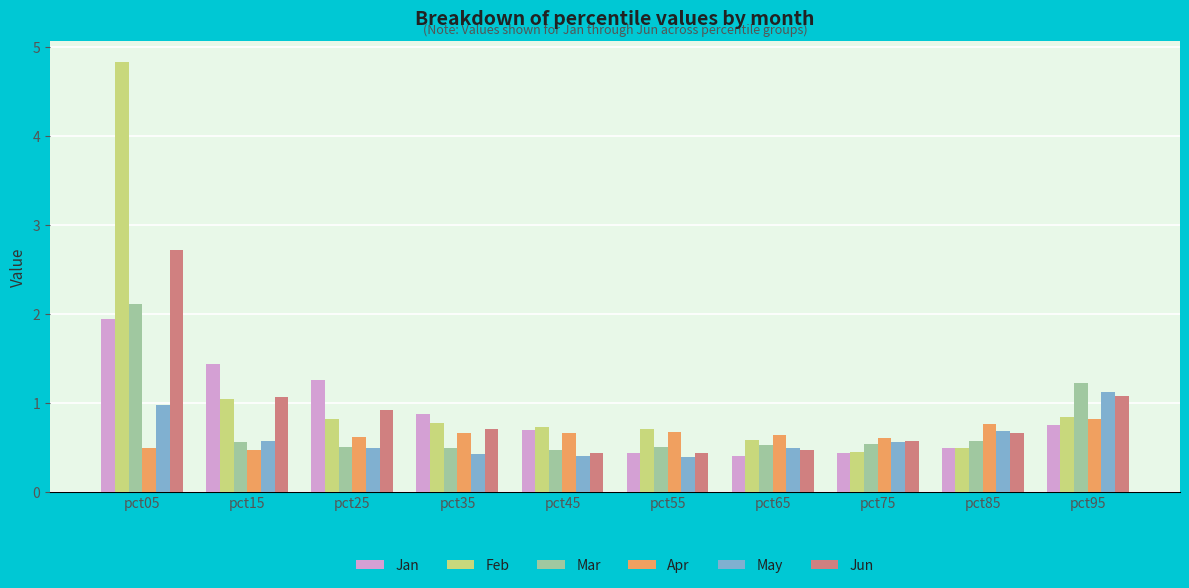

Is the value of Mar at pct55 greater than the value of Apr at pct85?

No